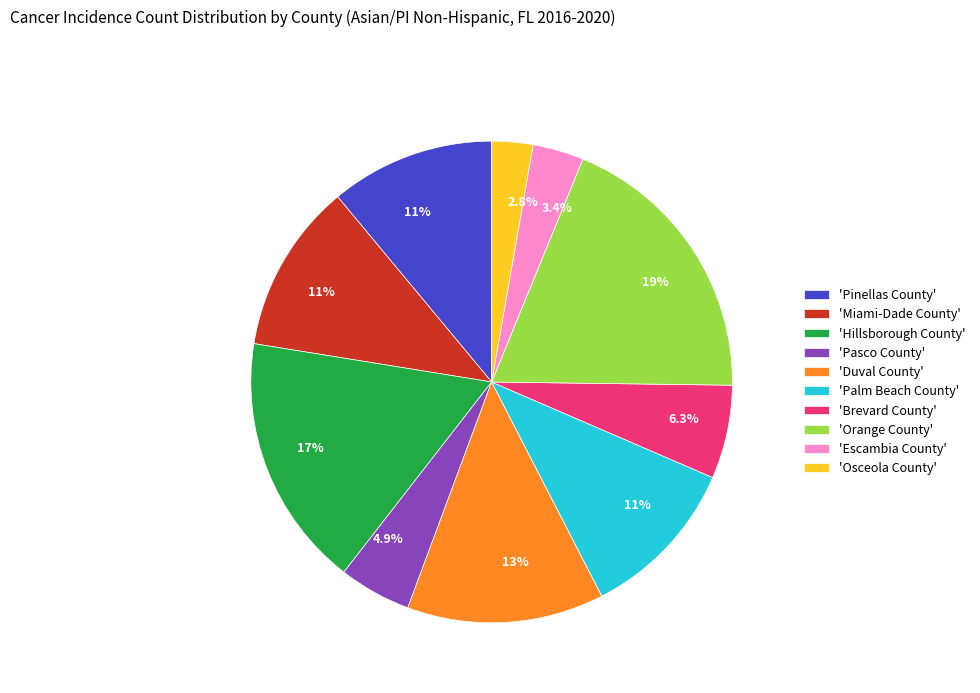

Which has a higher value, 'Pasco County' or 'Miami-Dade County'?

'Miami-Dade County'